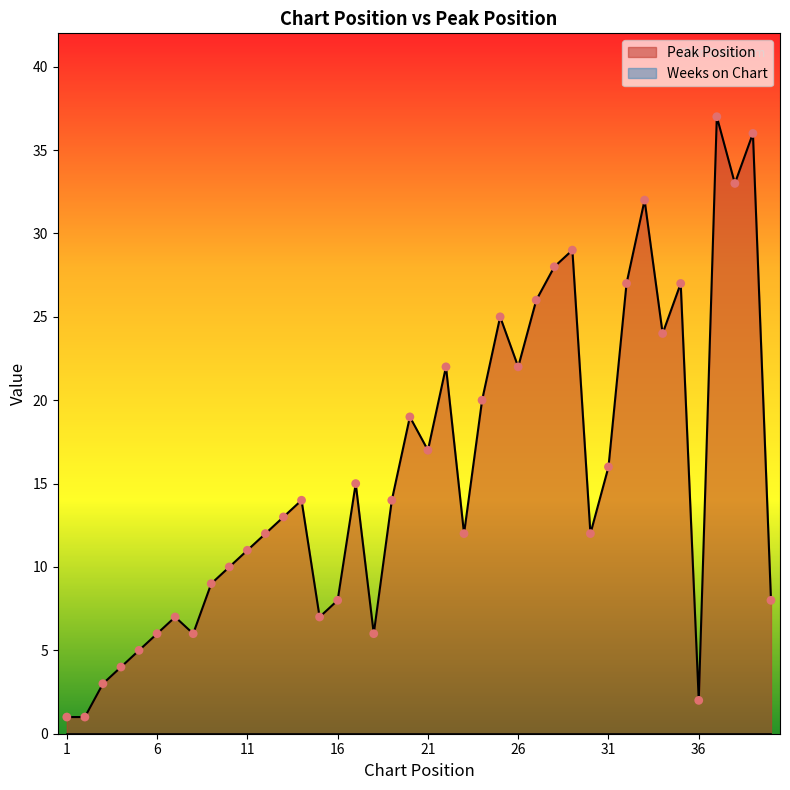

What is the change in value from 5 to 31?

+11